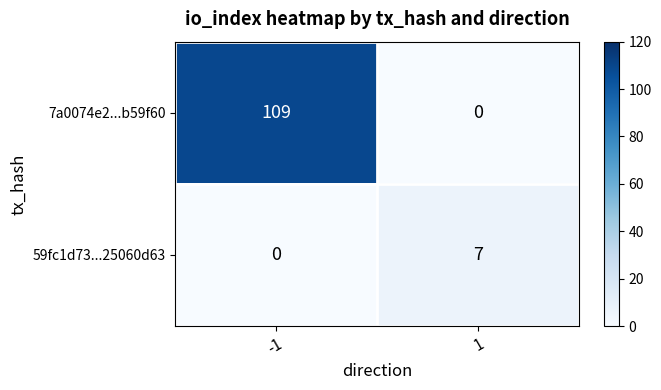

Rank the series by their average value, from lowest to highest.

59fc1d73...25060d63, 7a0074e2...b59f60